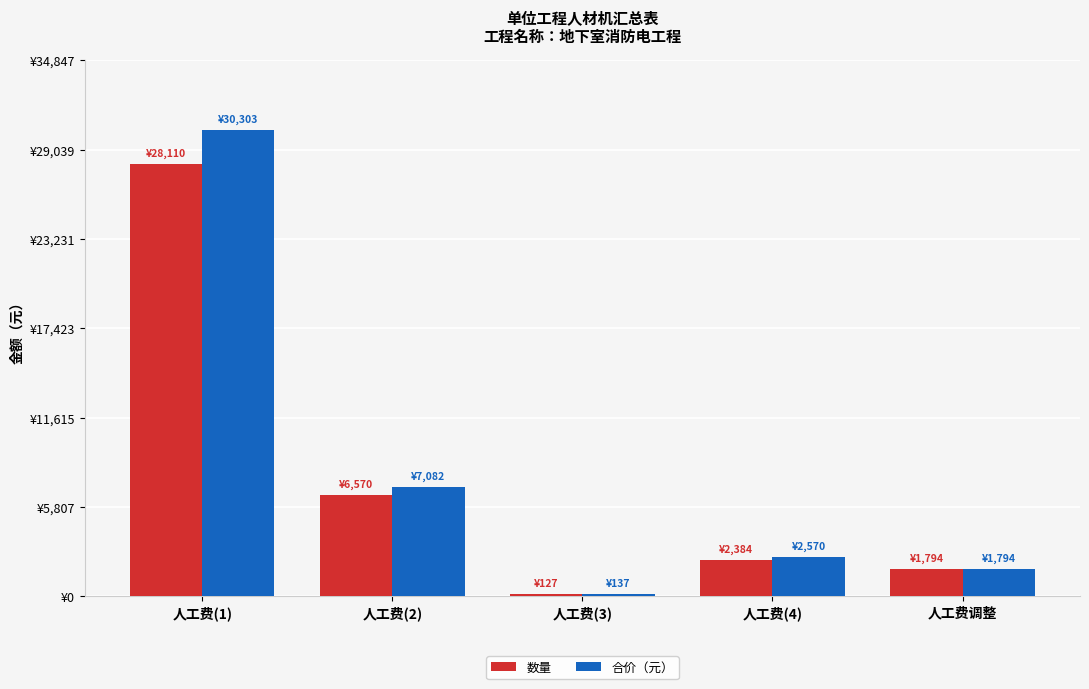

What are all the series names shown in the legend?

数量, 合价（元）